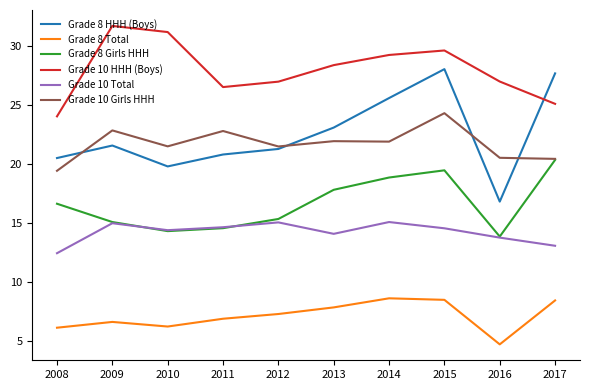

How many lines are shown in the chart?

6